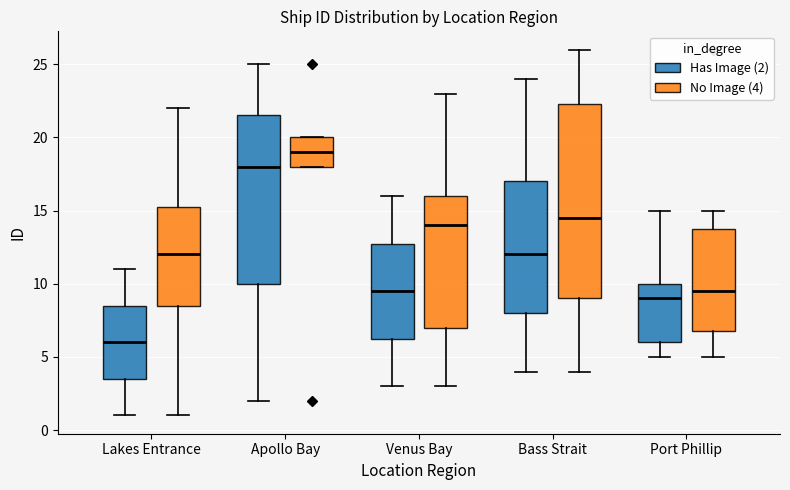

Where does the lower whisker of the box for Venus Bay (Has Image (2)) end on the y-axis? The values are not printed on the chart, so give them approximately, as read against the axis.

3.0